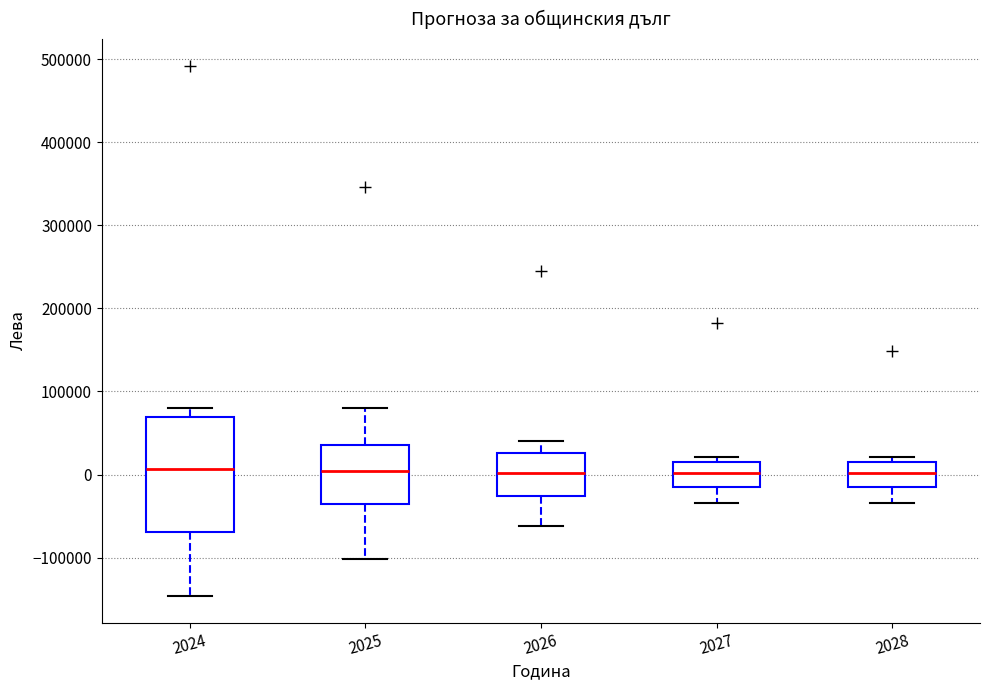

Reading left to right, read every box against the y-axis: the position of its median line, the range the box covers, and the ends of its whiskers. The values are not printed on the chart, so give them approximately, as read against the axis.

2024: median 10000, box -70000 to 70000, whiskers -150000 to 80000
2025: median 0, box -40000 to 40000, whiskers -100000 to 80000
2026: median 0, box -30000 to 30000, whiskers -60000 to 40000
2027: median 0, box -10000 to 10000, whiskers -30000 to 20000
2028: median 0, box -10000 to 10000, whiskers -30000 to 20000